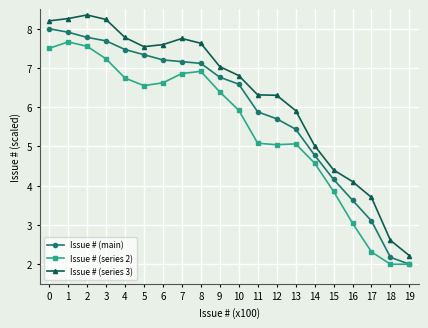

What is the total value across all series at 2?

23.7